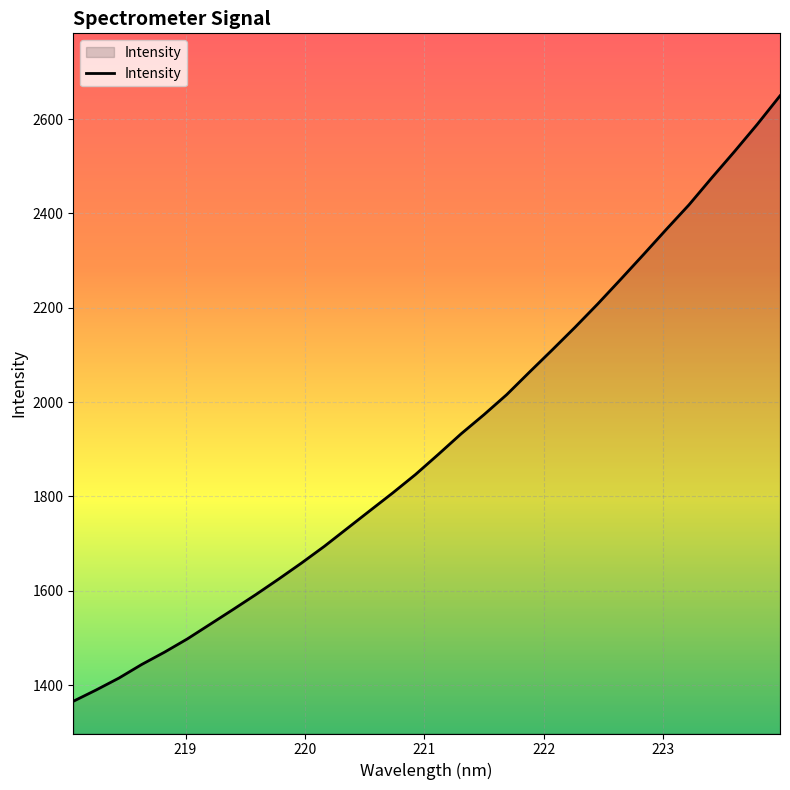

What is the difference between the maximum and minimum values?

1283.7